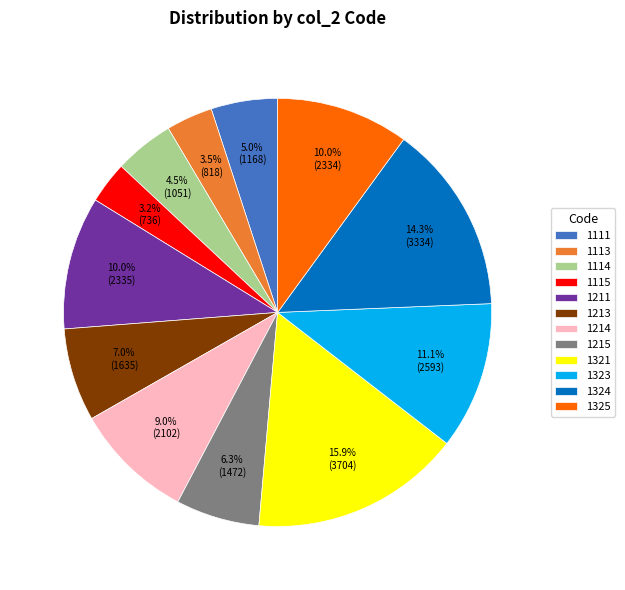

What percentage do 1213 and 1114 together represent?

11.5%